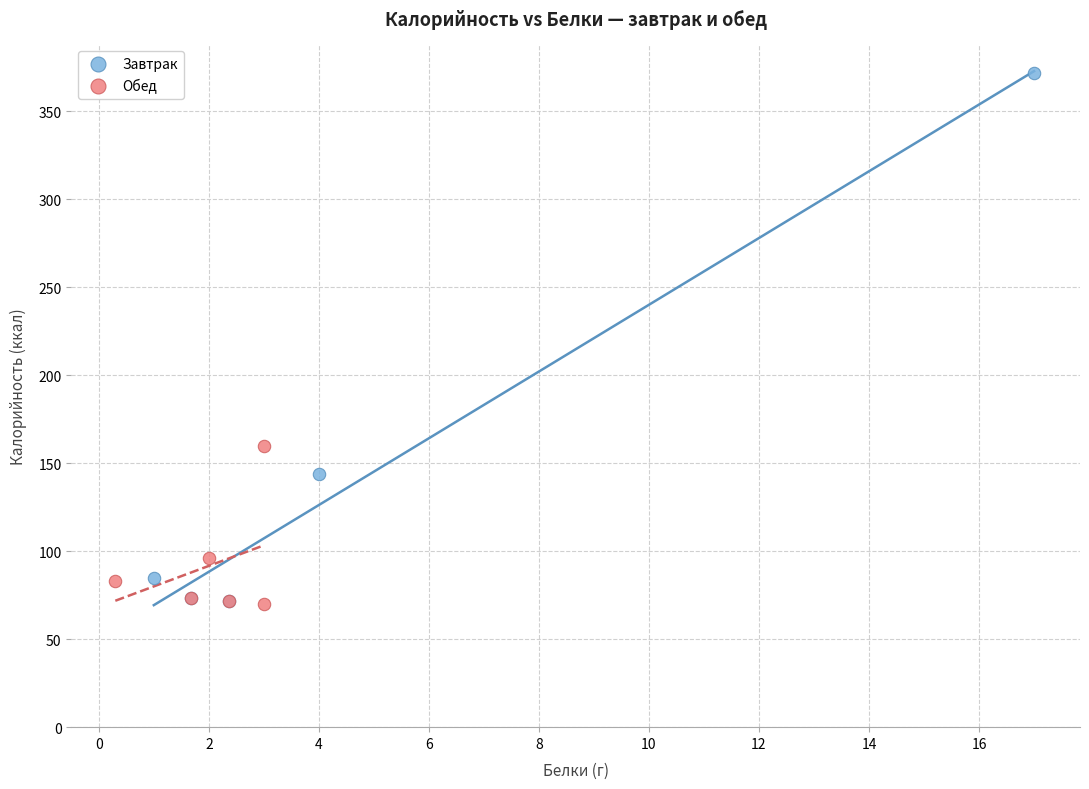

Which series has the widest spread of Y values?

Завтрак